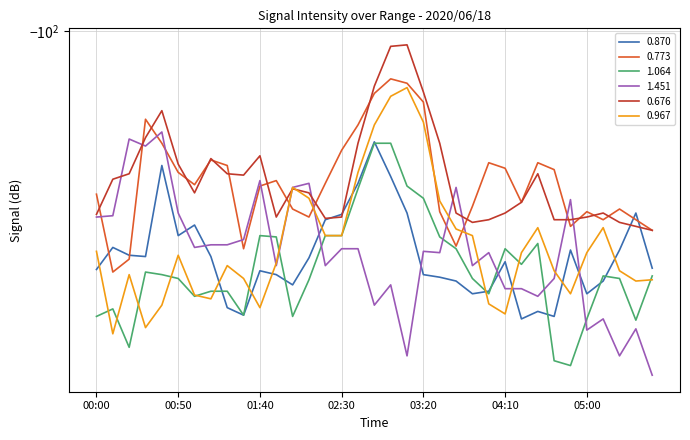

At how many categories does at least one series exceed -114?

34